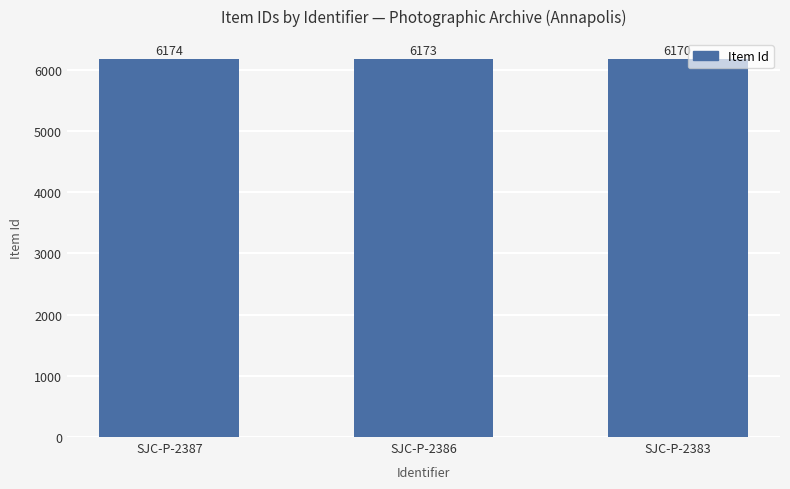

Rank the categories by value from highest to lowest.

SJC-P-2387, SJC-P-2386, SJC-P-2383